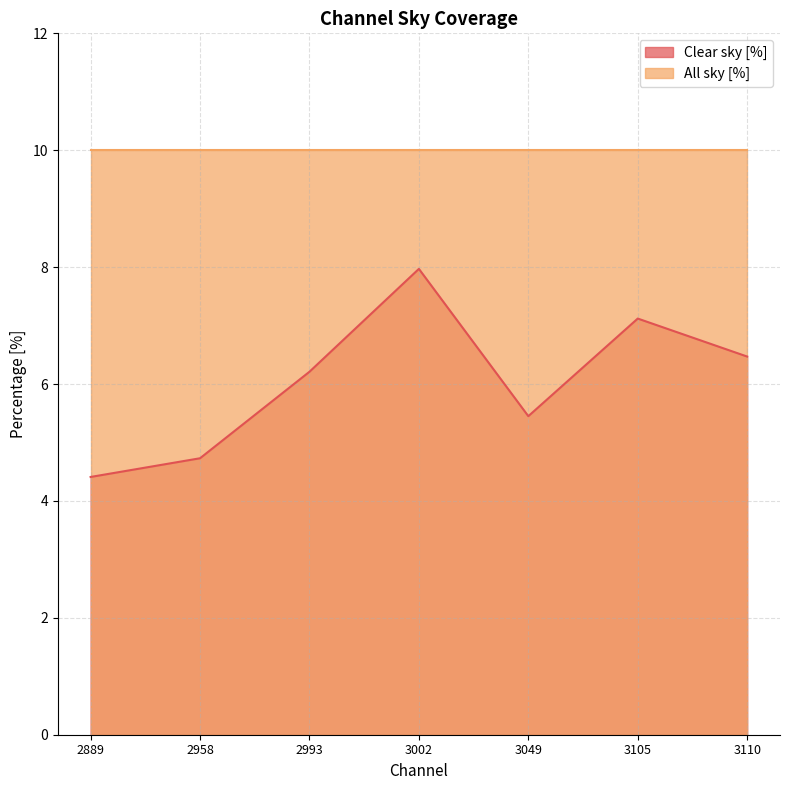

Is the value of Clear sky [%] at 3105 greater than the value of All sky [%] at 3105?

No